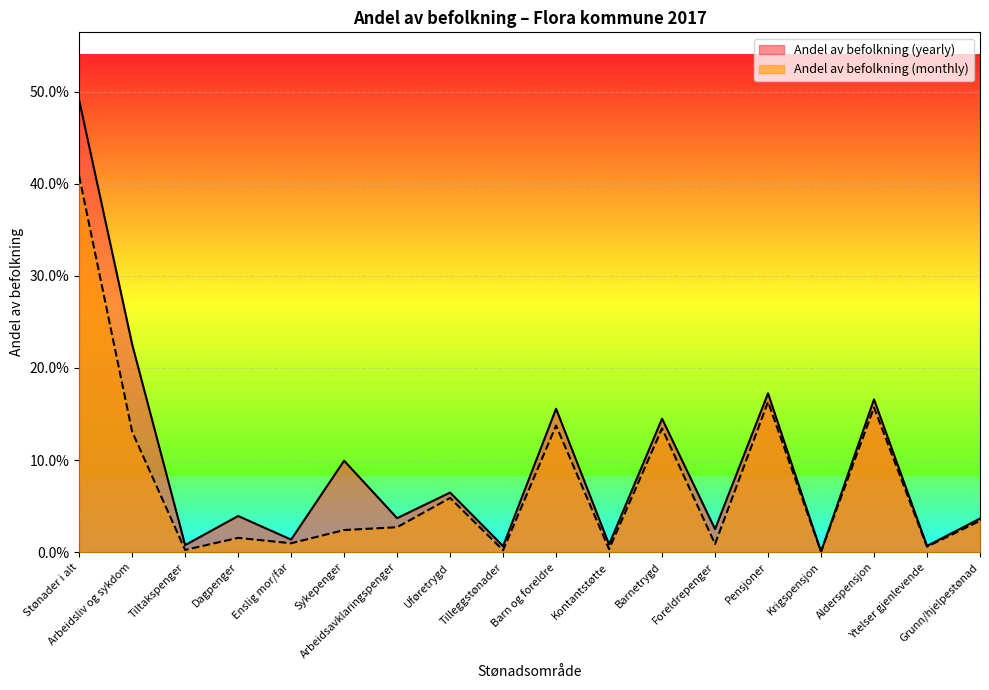

At which category is the sum across all series the highest?

Stønader i alt